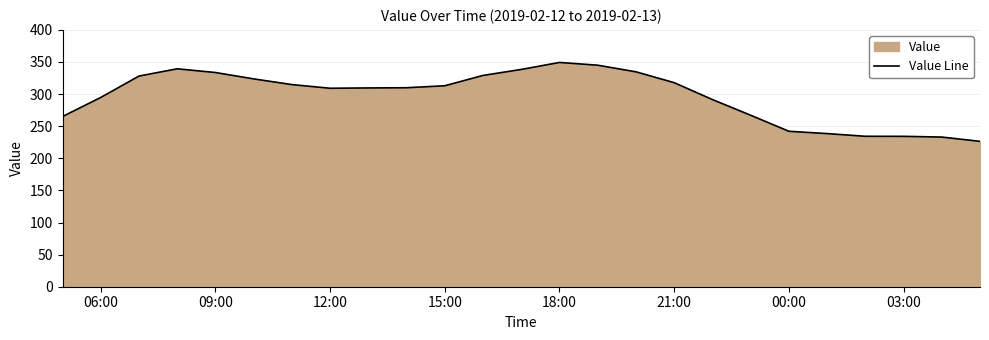

The value at 15:00 is 501.6. True or false?

False